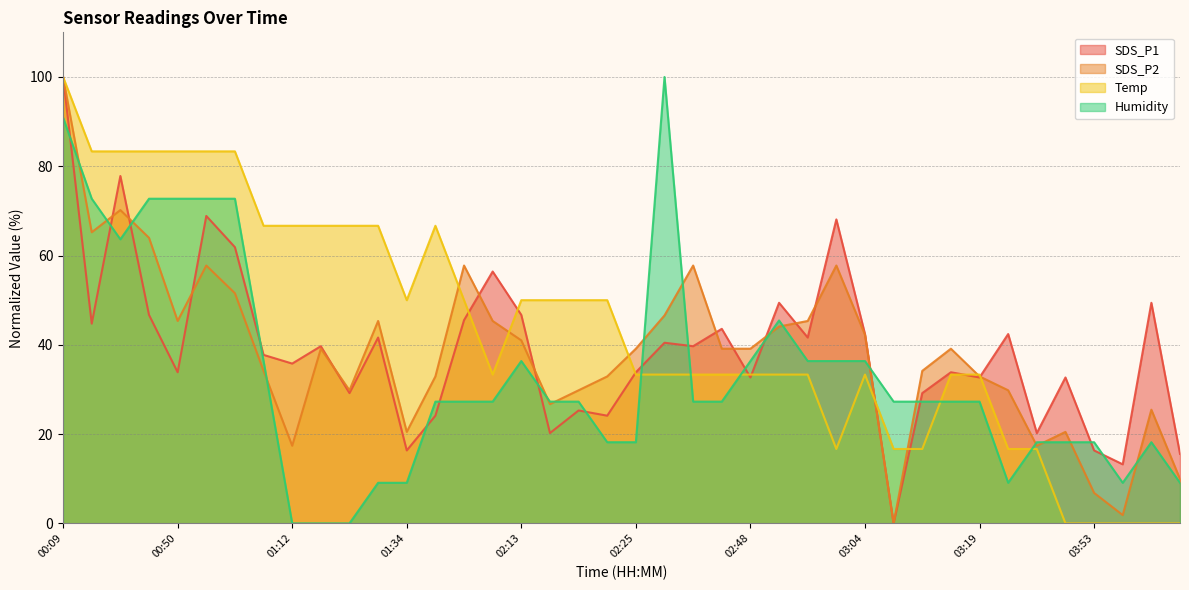

Where do Temp and SDS_P2 first cross each other?

01:37 and 01:40